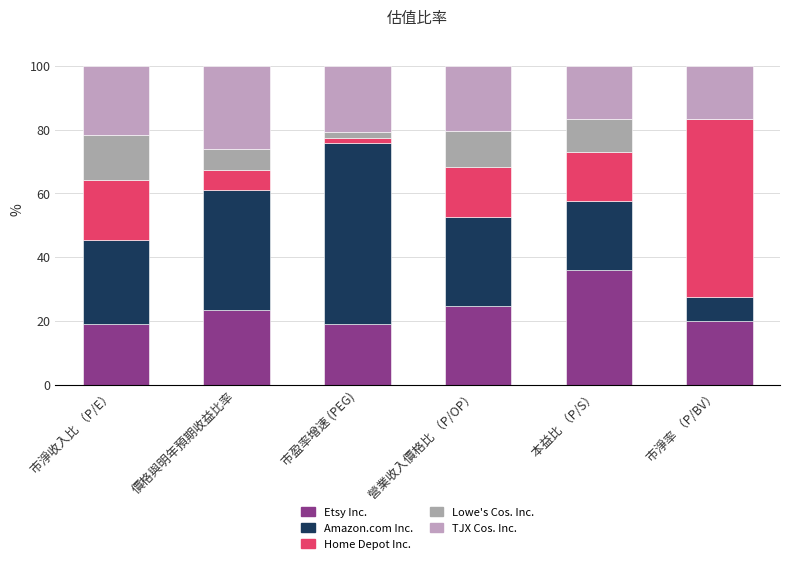

Where does the Lowe's Cos. Inc. series first go above 10?

市淨收入比 （P/E）